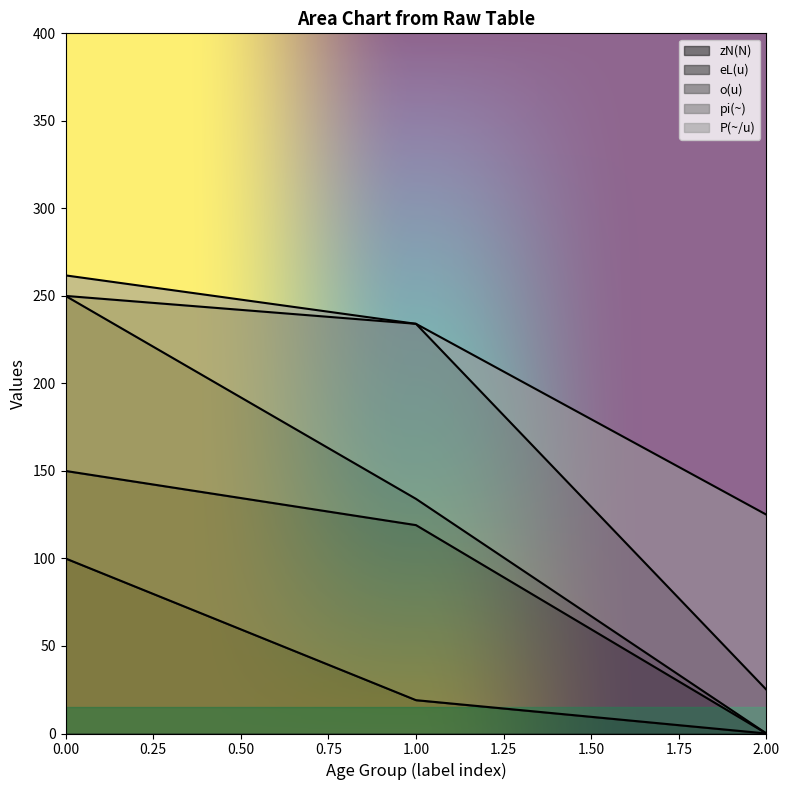

What is the total value across all series at 0.00?

261.7